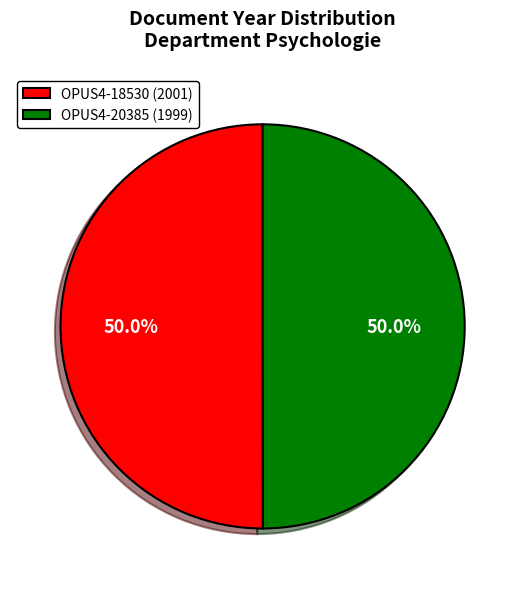

What is the ratio of the value at OPUS4-18530 (2001) to the value at OPUS4-20385 (1999)?

1.0